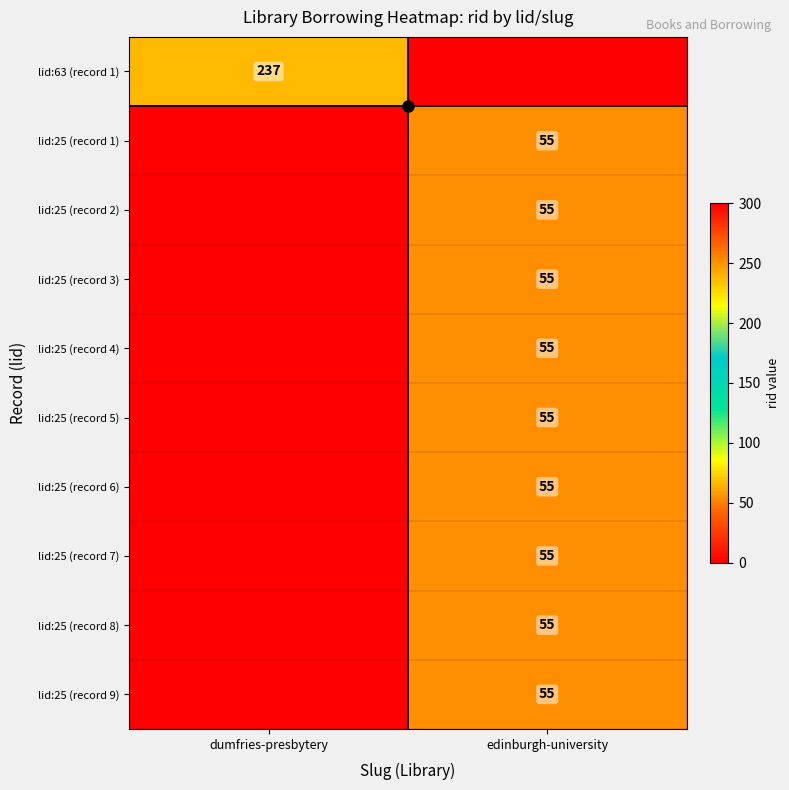

Is it true that lid:25 (record 6) equals 98 at edinburgh-university?

False